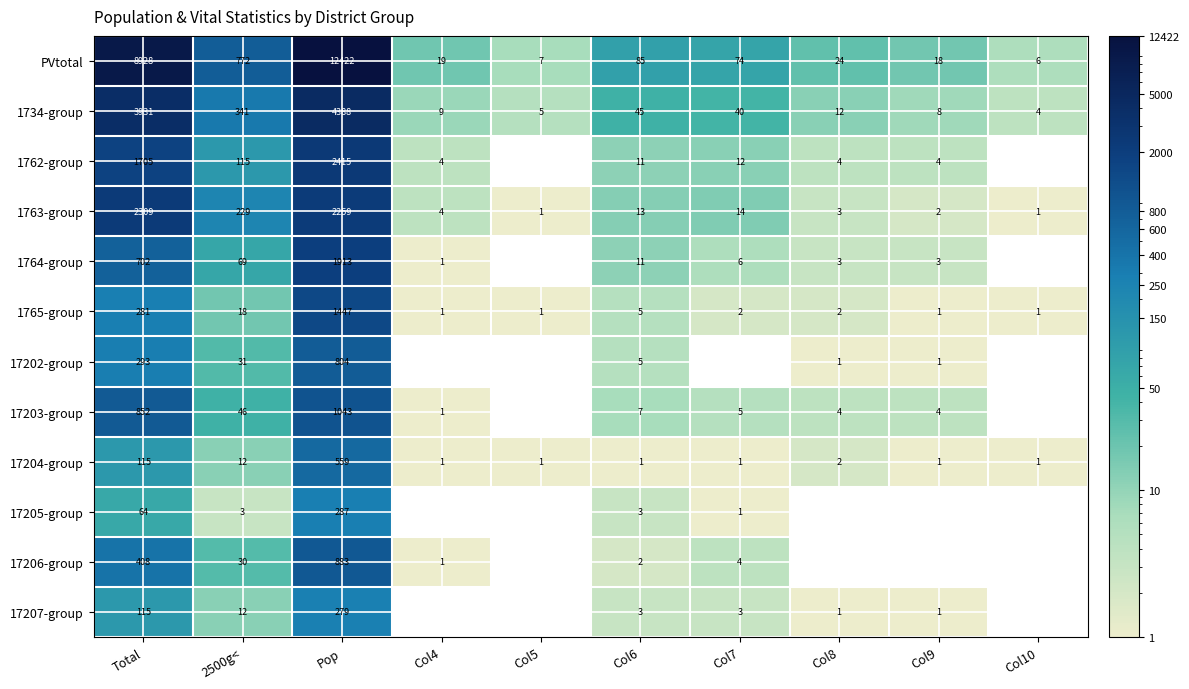

What is the spread (max minus min) of values at Total?

8864